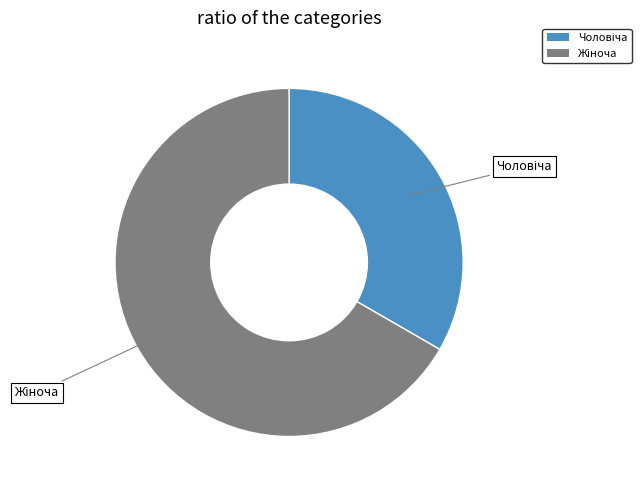

Is there a majority slice in this chart?

Yes